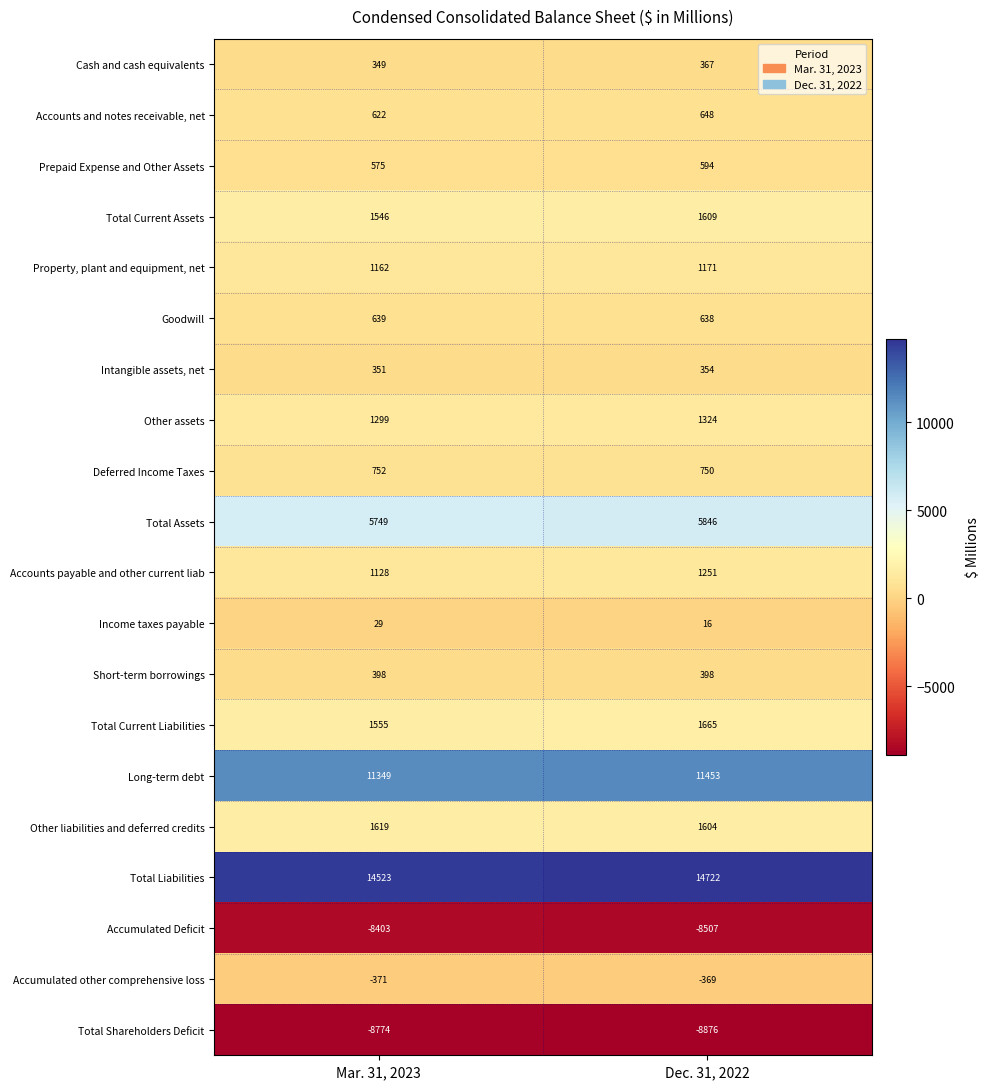

Between Mar. 31, 2023 and Dec. 31, 2022, which series saw the biggest shift?

Total Liabilities